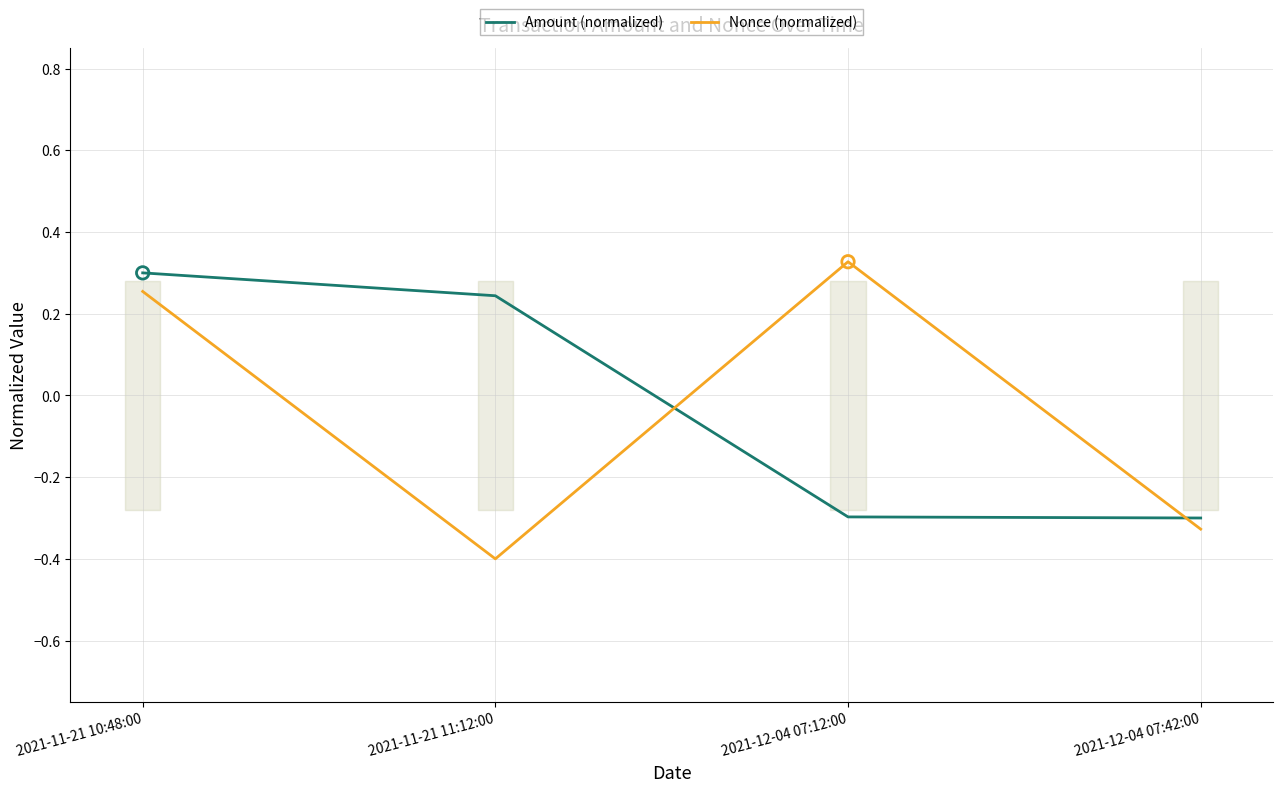

What is the total value across all series at 2021-11-21 10:48:00?

0.6